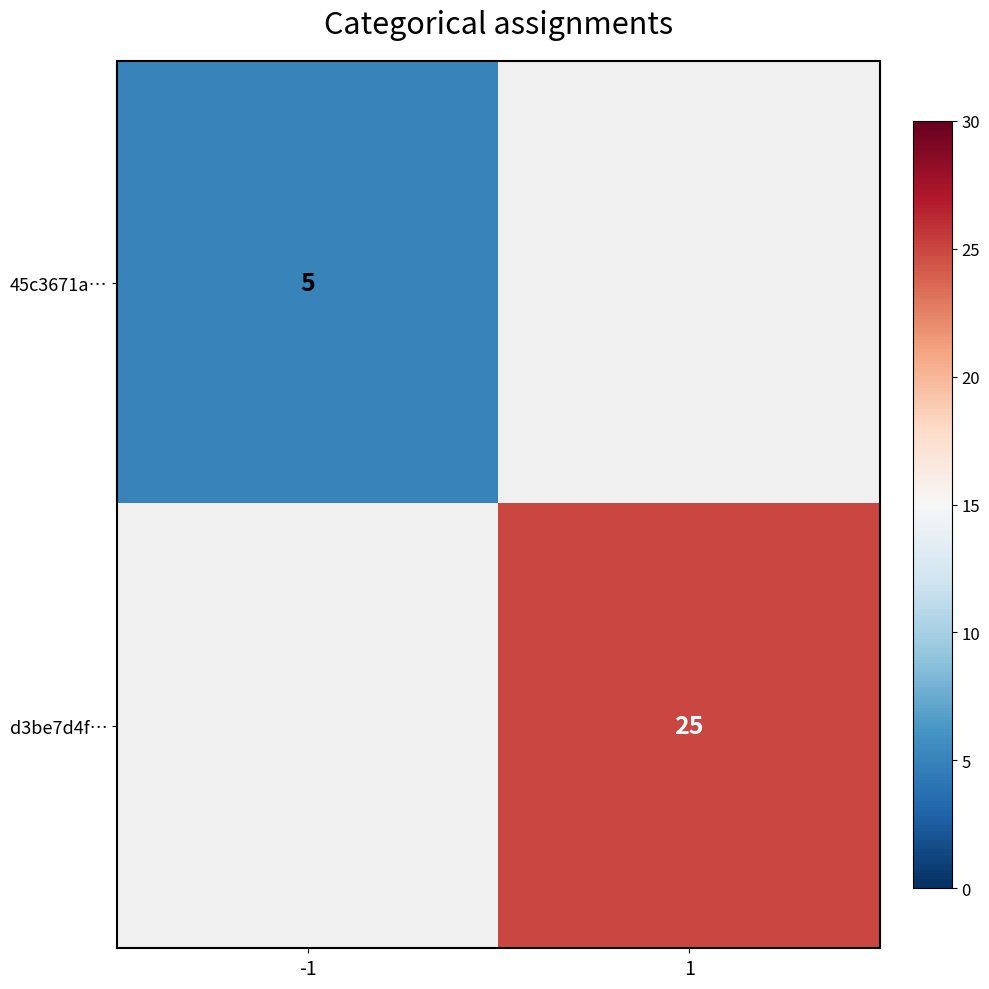

Between -1 and 1, which is larger?

1